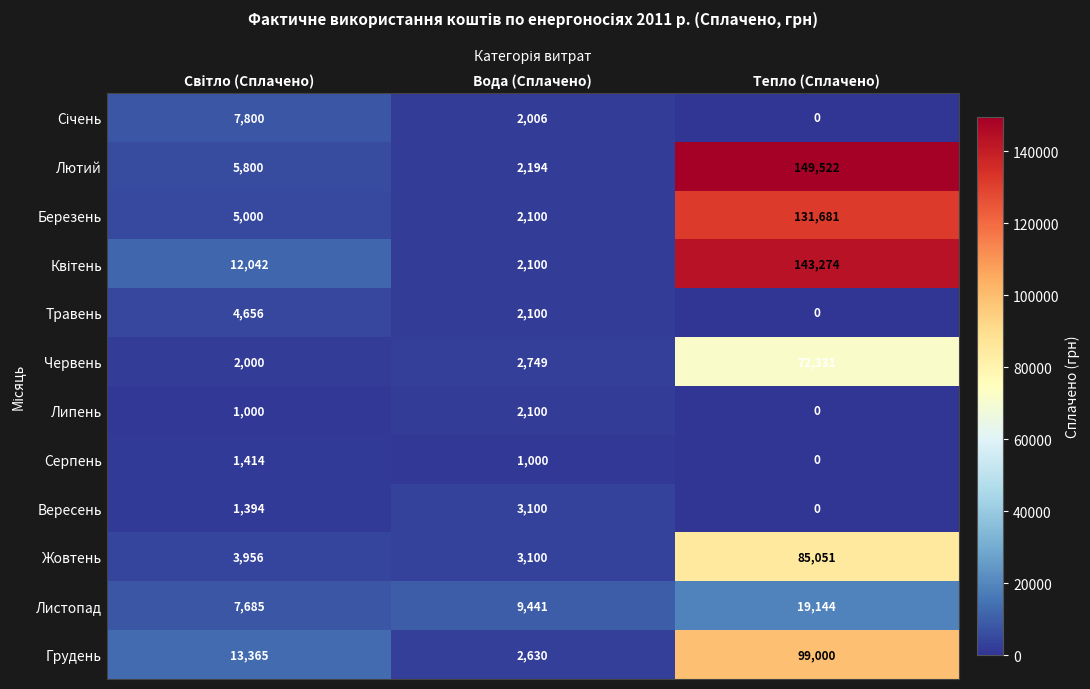

What is the difference between the maximum and minimum values in the Серпень series?

1414